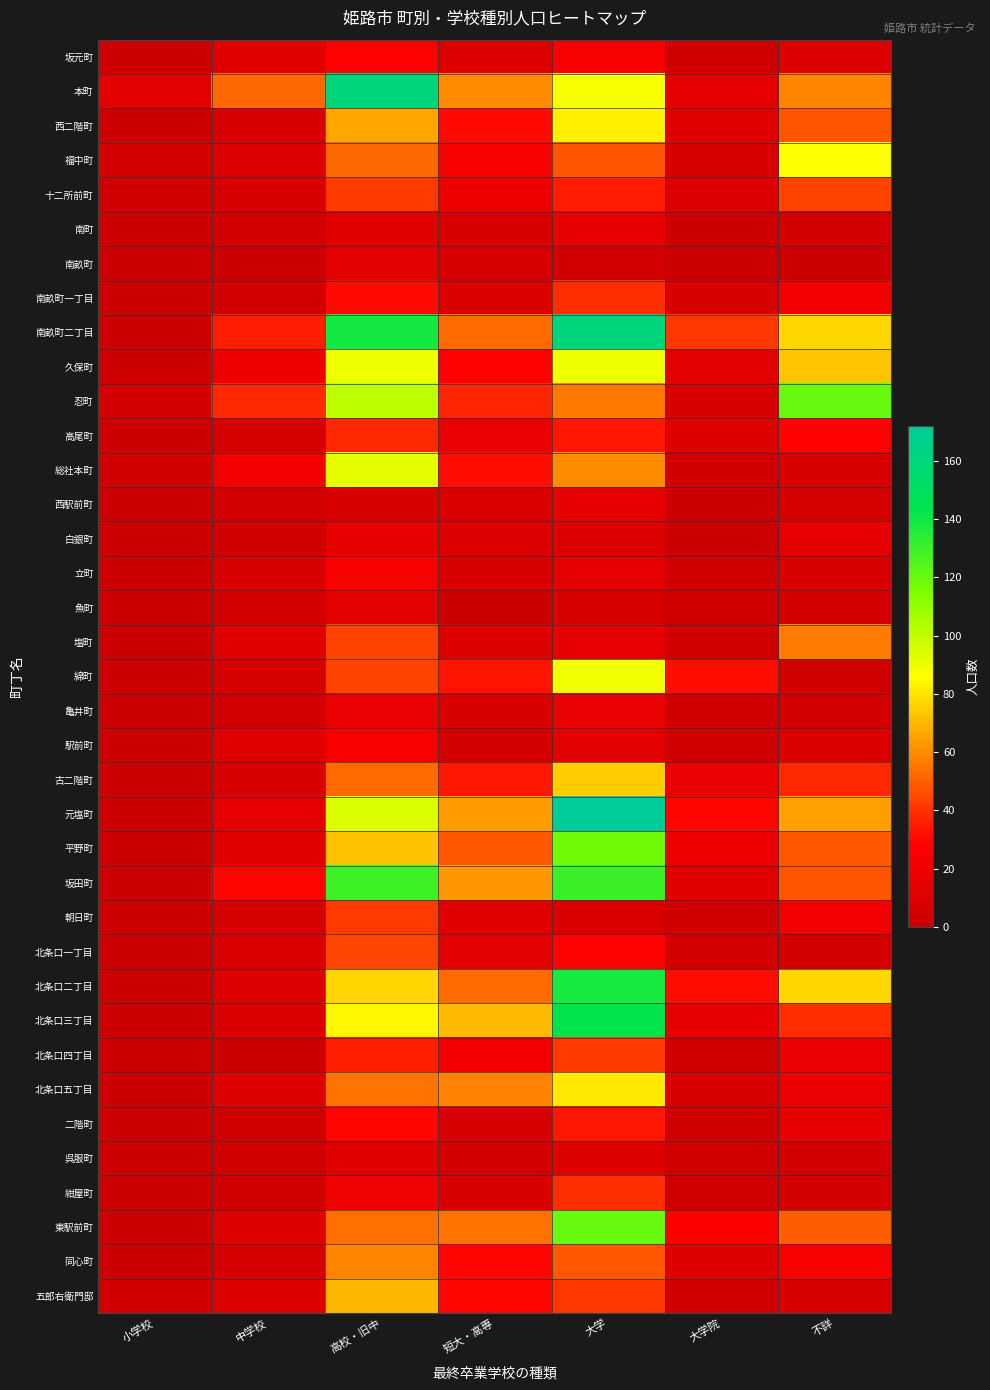

Rank the series at 小学校 from highest to lowest value.

本町, 福中町, 忍町, 五郎右衛門邸, 十二所前町, 総社本町, 南畝町, 南畝町一丁目, 南畝町二丁目, 西駅前町, 綿町, 駅前町, 坂田町, 北条口五丁目, 東駅前町, 同心町, 坂元町, 西二階町, 南町, 久保町, 高尾町, 白銀町, 立町, 魚町, 塩町, 亀井町, 古二階町, 元塩町, 平野町, 朝日町, 北条口一丁目, 北条口二丁目, 北条口三丁目, 北条口四丁目, 二階町, 呉服町, 紺屋町